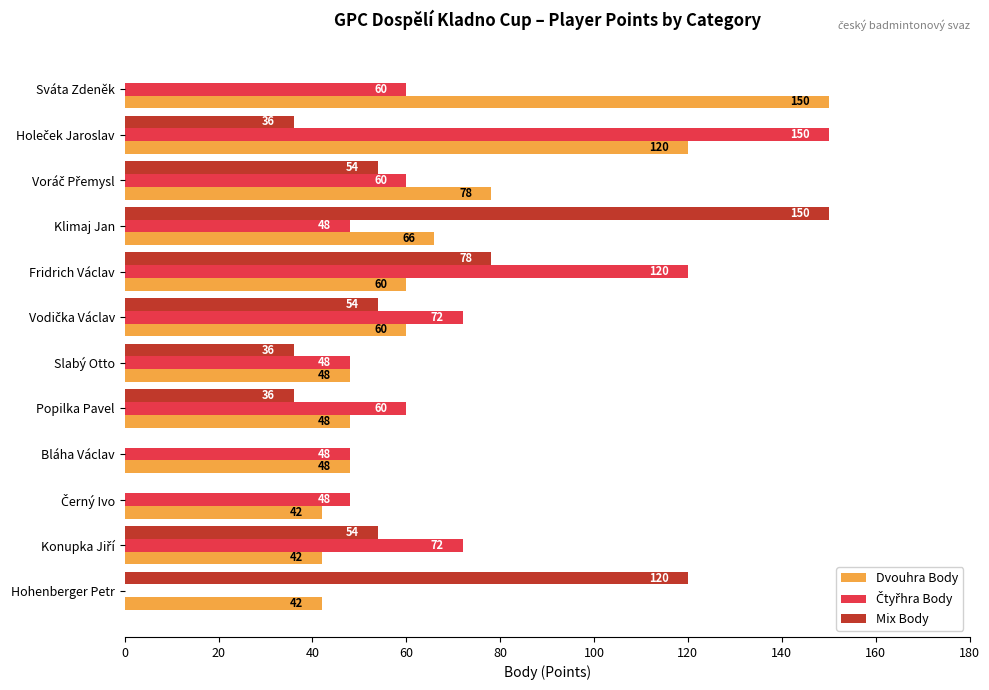

Which series changed the most between Sváta Zdeněk and Hohenberger Petr?

Mix Body